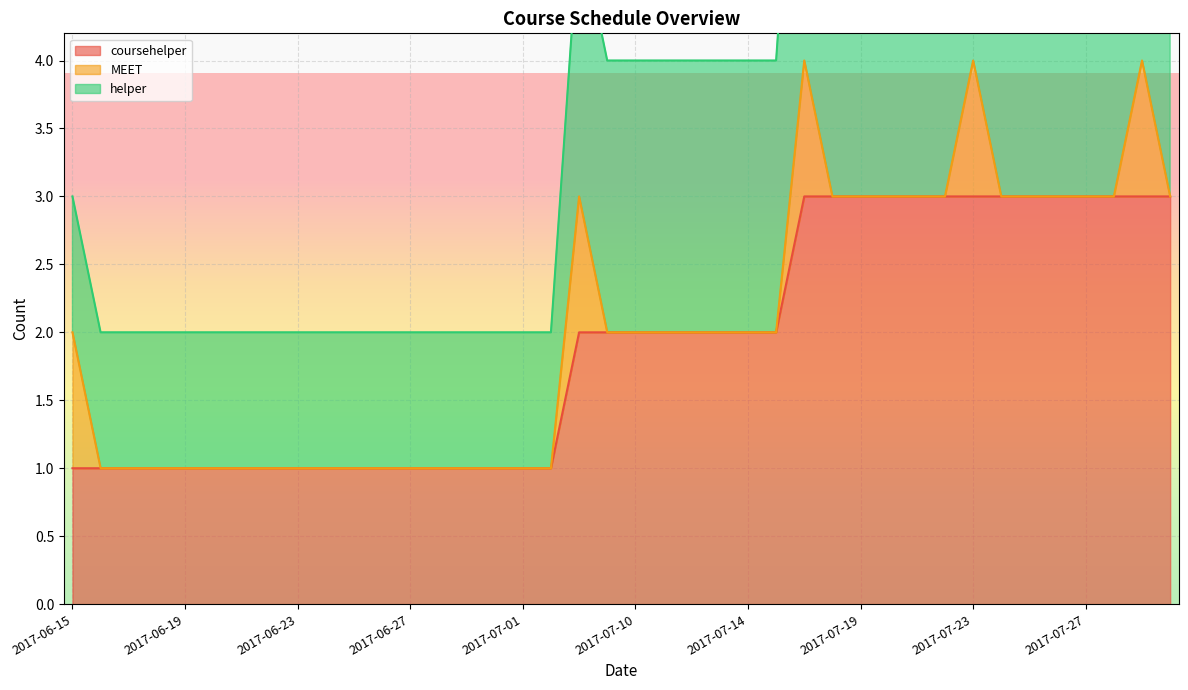

What is the maximum value for coursehelper?

3